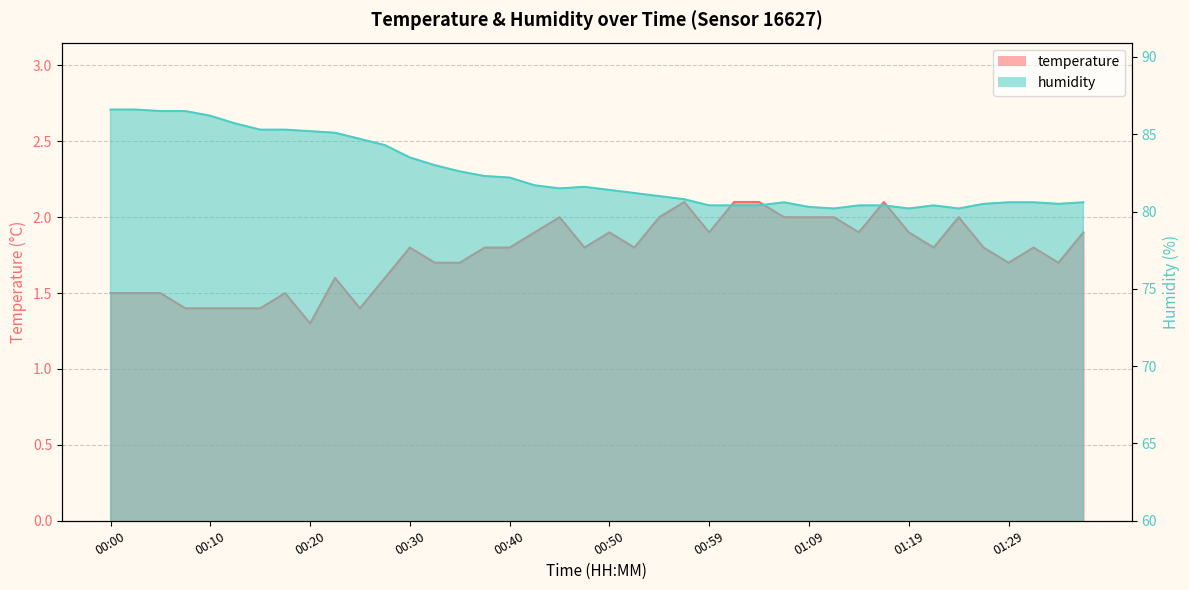

What is the difference between the second highest and minimum values in the humidity series?

6.4